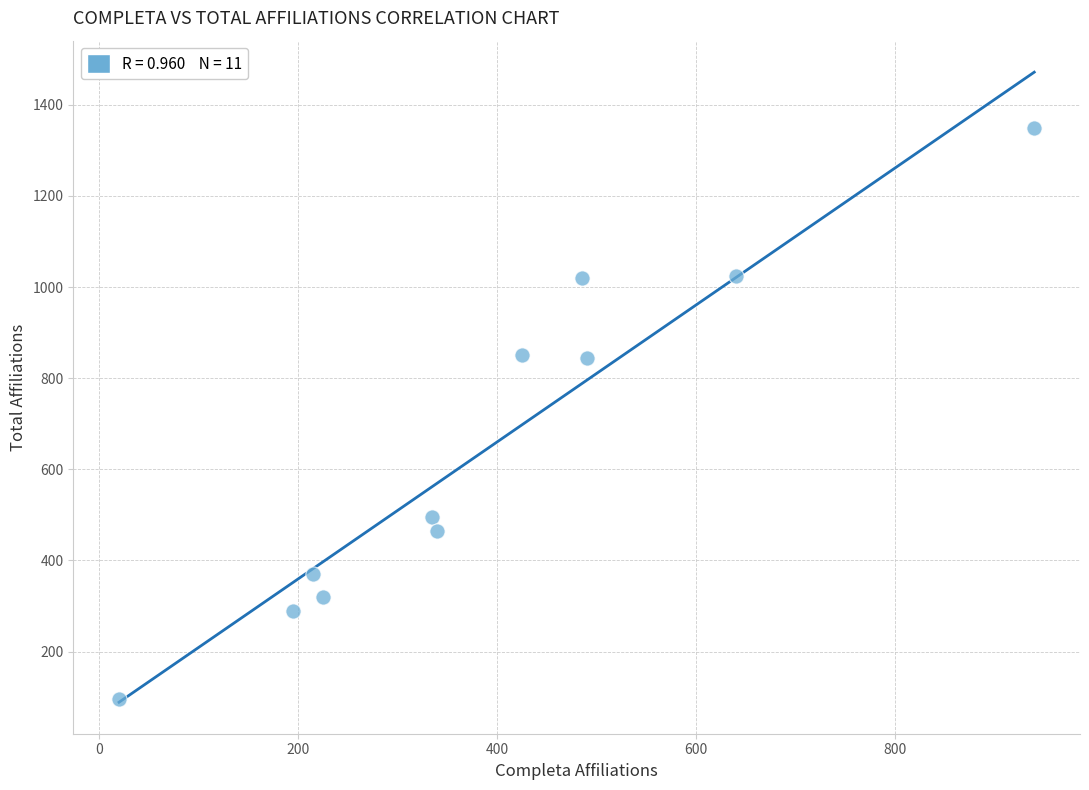

What is the average X value?

392